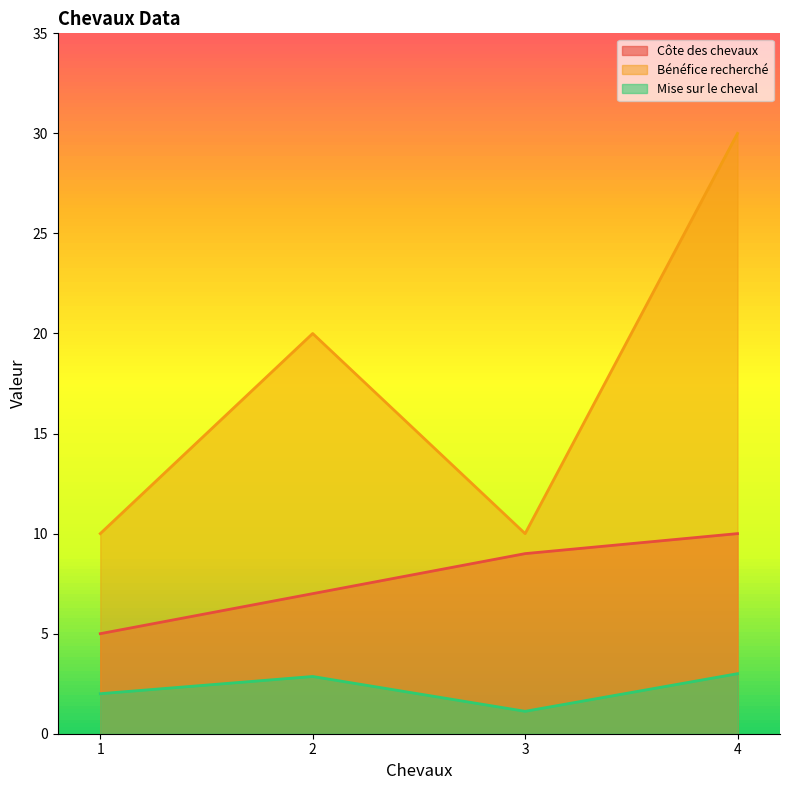

What is the value of the Côte des chevaux point at the 2nd from the left?

7.0